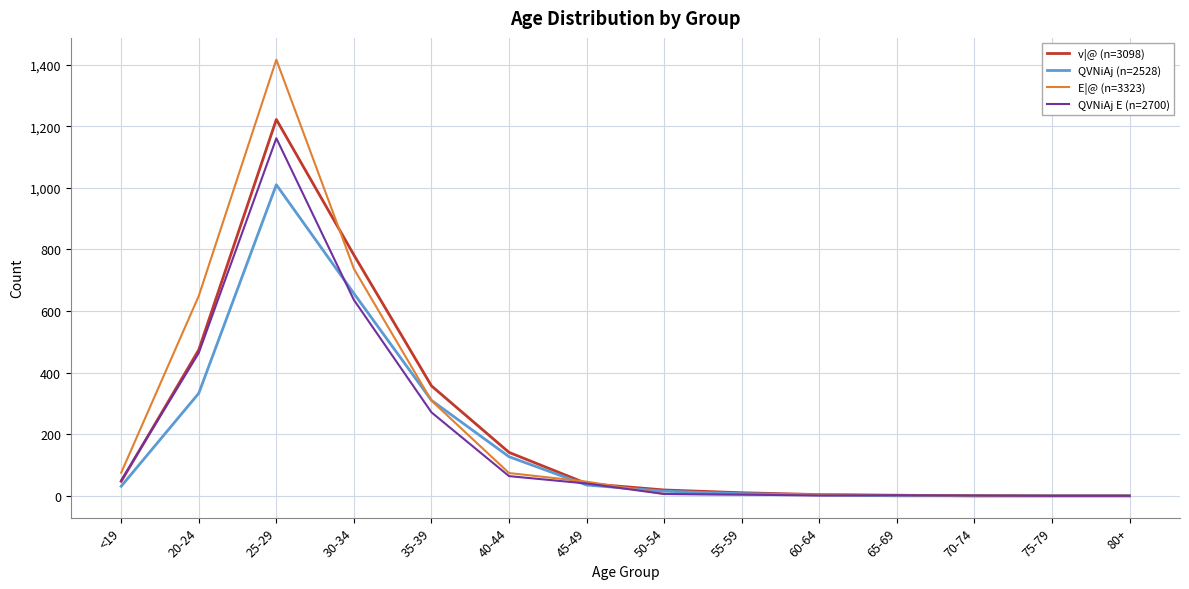

At which category does QVNiAj E (n=2700) reach its first local peak?

25-29